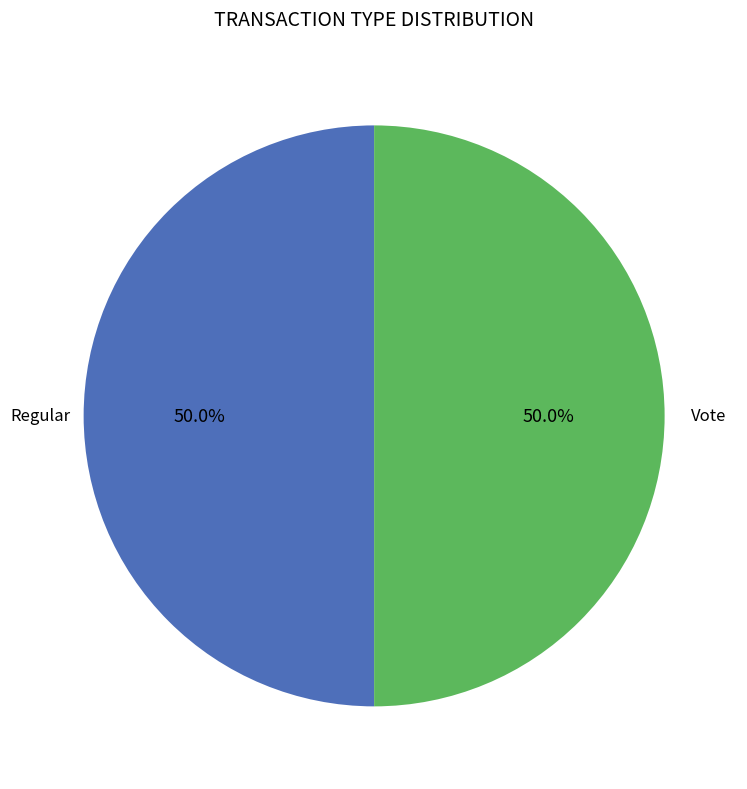

What is the ratio of the value at Vote to the value at Regular?

1.0